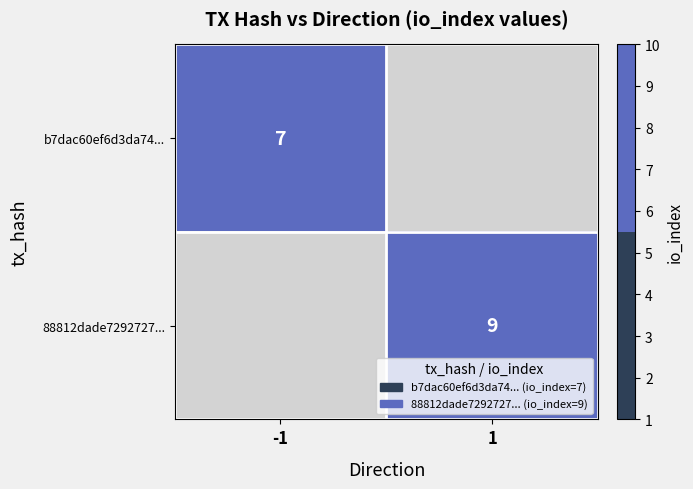

The 88812dade7292727... series shows 12.2 at 1. True or false?

False